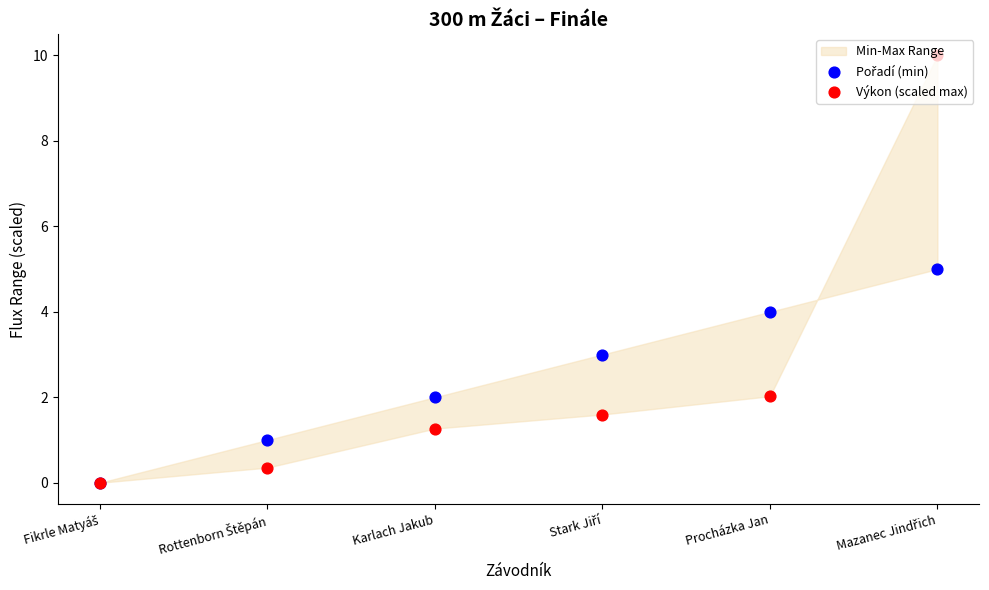

Which series contains the lowest Y value?

Pořadí (min)